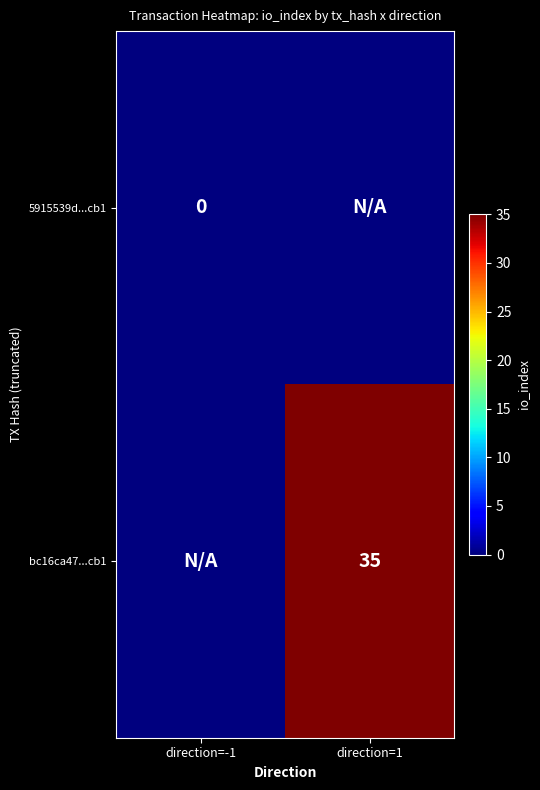

The bc16ca47...cb1 series shows 35 at direction=1. True or false?

True